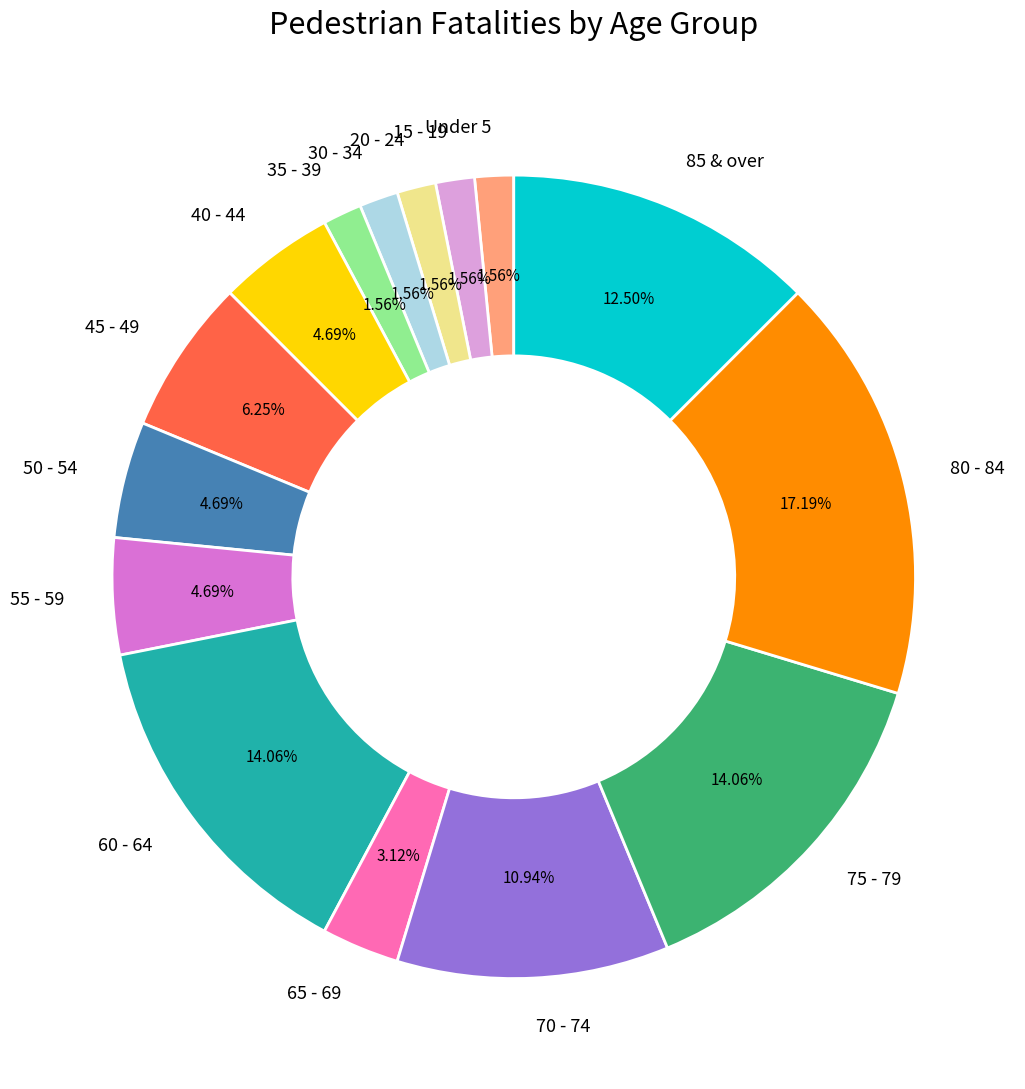

Do 45 - 49 and 70 - 74 together represent more than half of the pie?

No